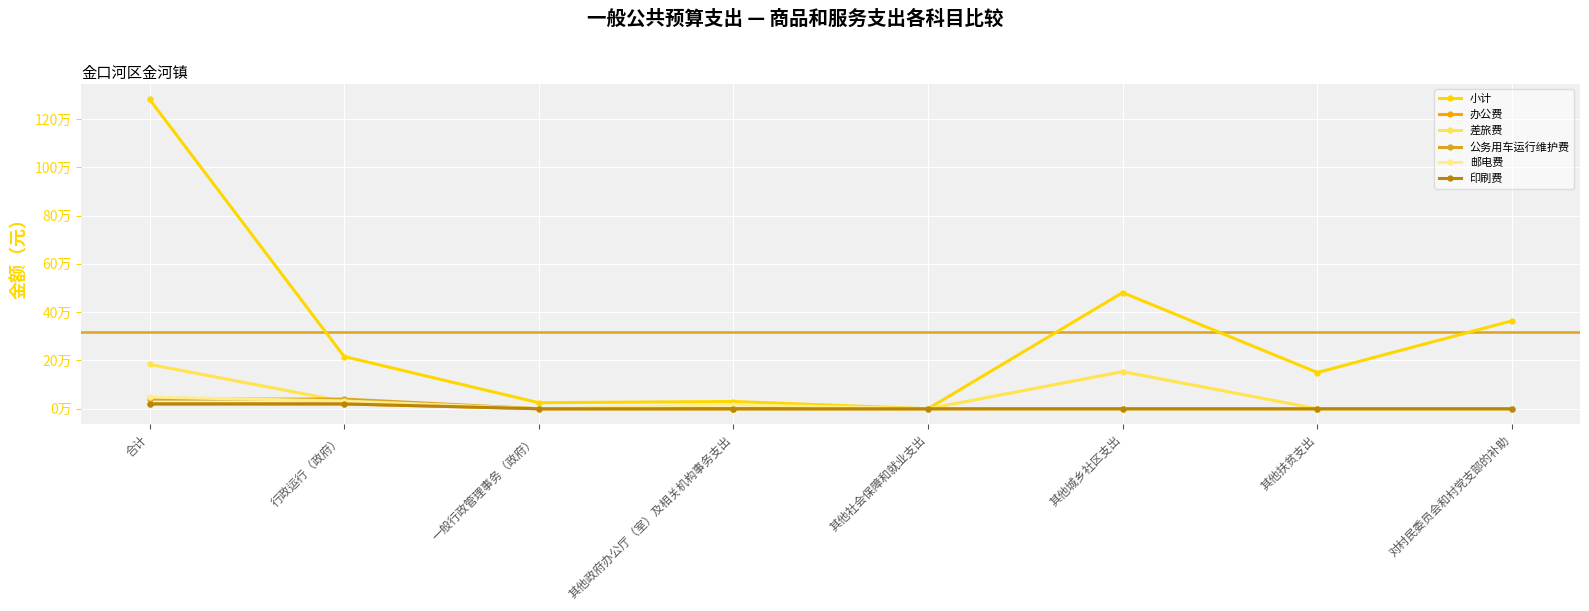

At which category does 差旅费 reach its first local peak?

其他城乡社区支出